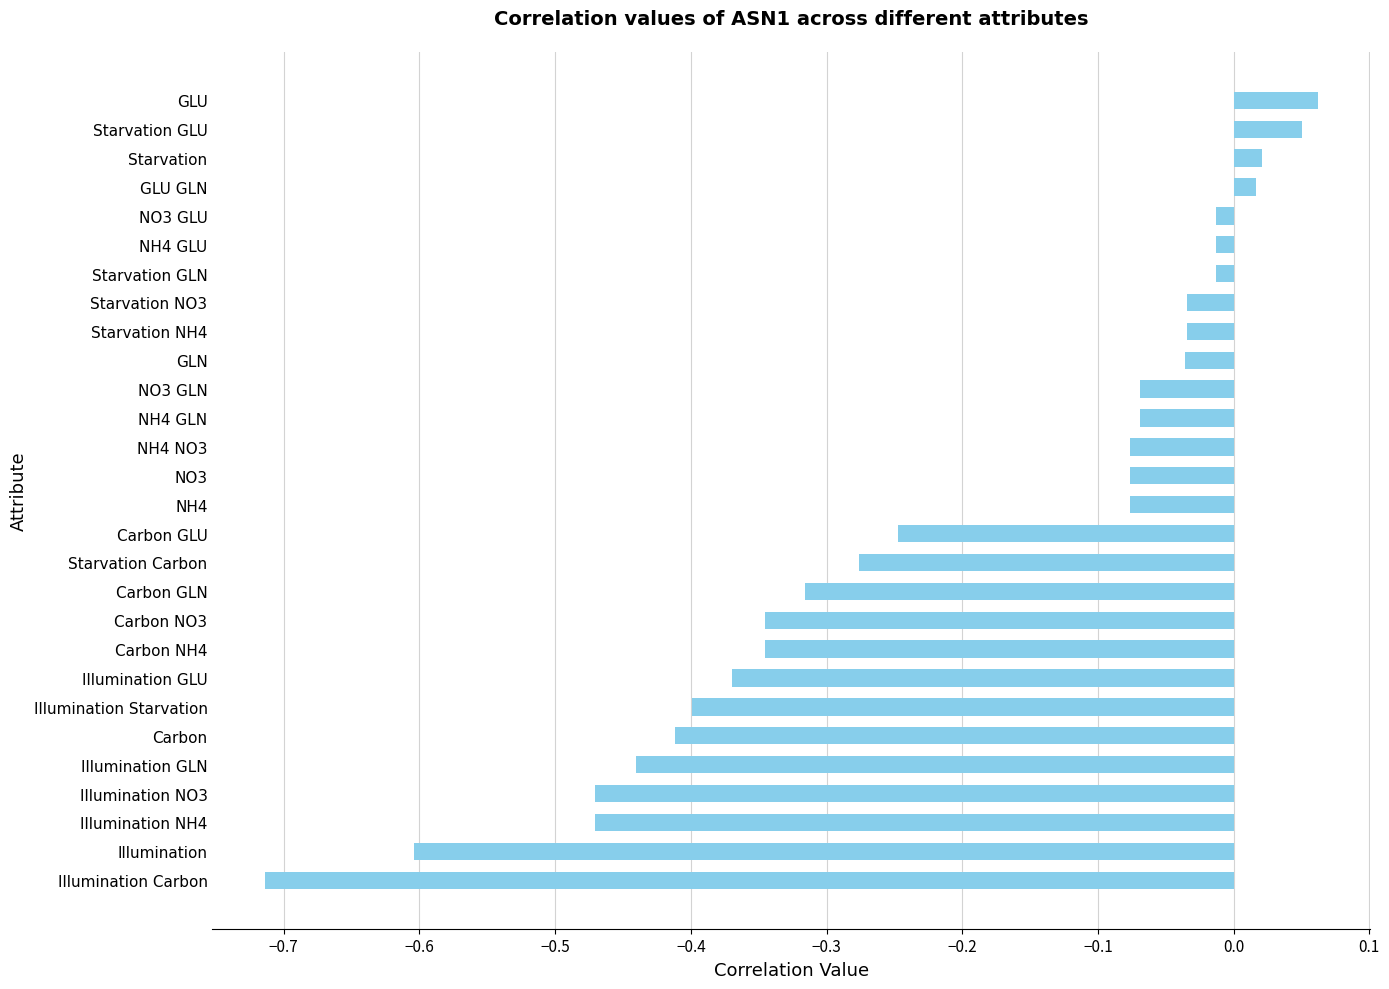

What is the sum of all values?

-5.8